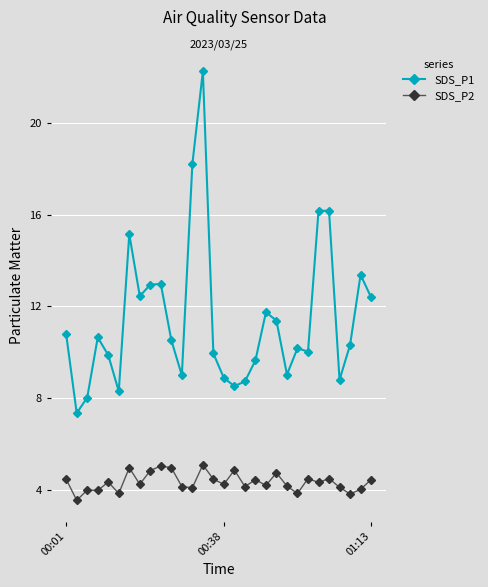

Which series has the largest range (max minus min)?

SDS_P1